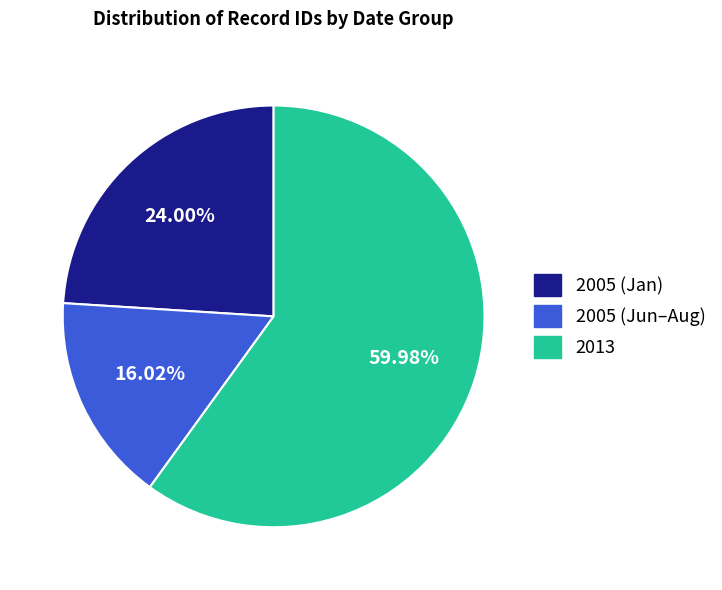

Is there any slice that represents more than half of the pie?

Yes